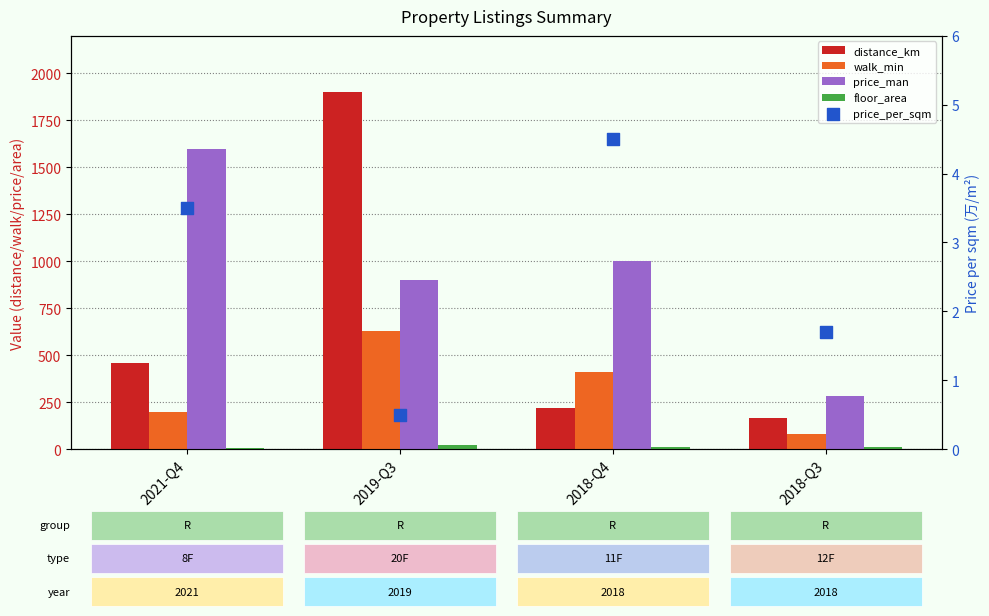

Which series has the largest Y range (max minus min)?

distance_km